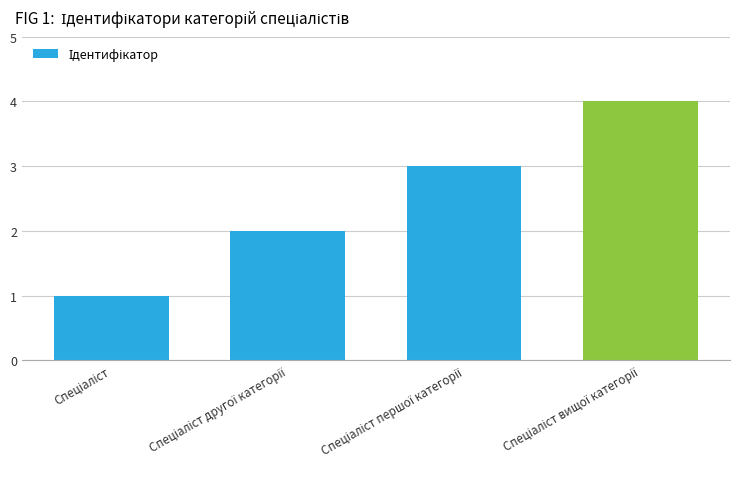

What is the value of the 2nd bar from the left?

2